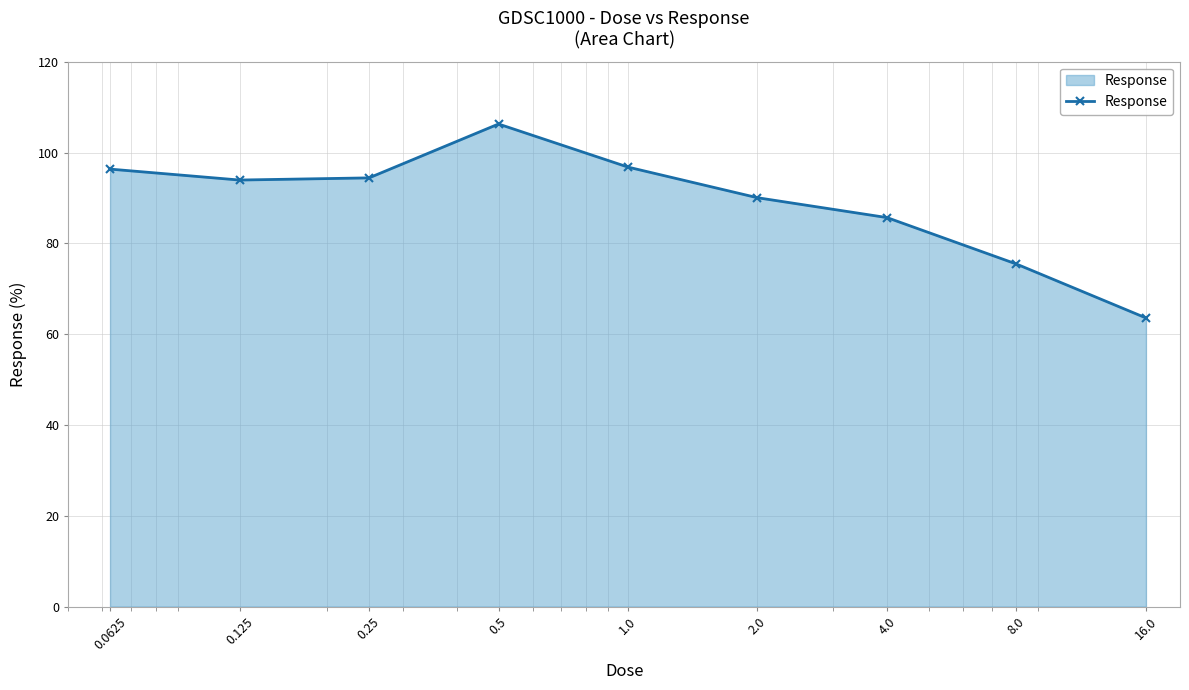

True or false: the data has more than 1 interior local peaks.

False